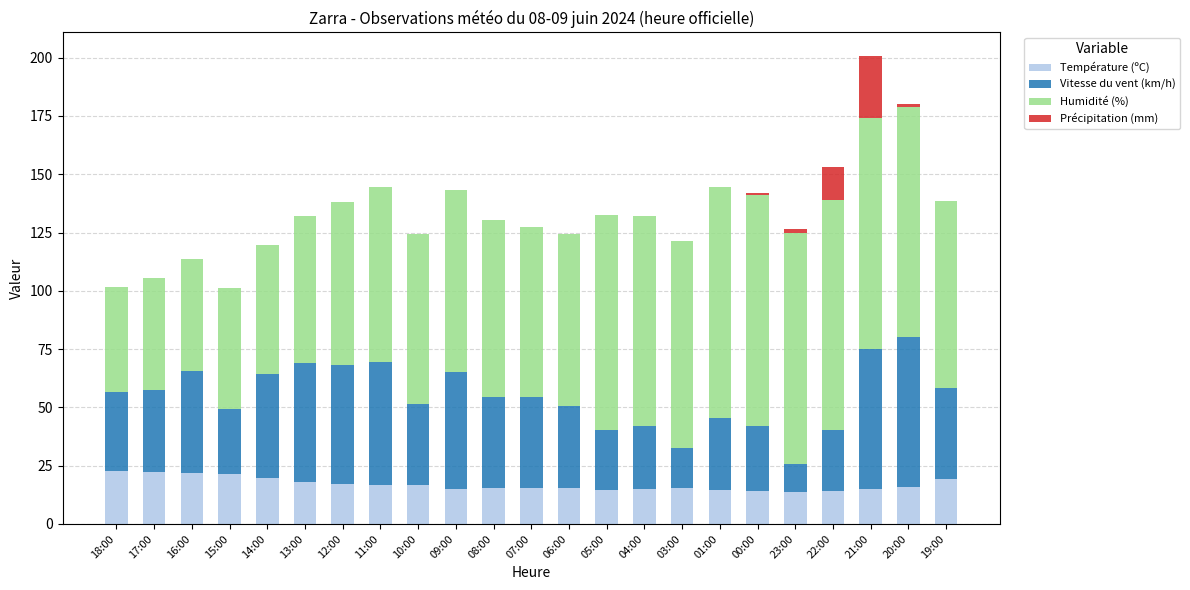

At which category is the sum across all series the highest?

21:00